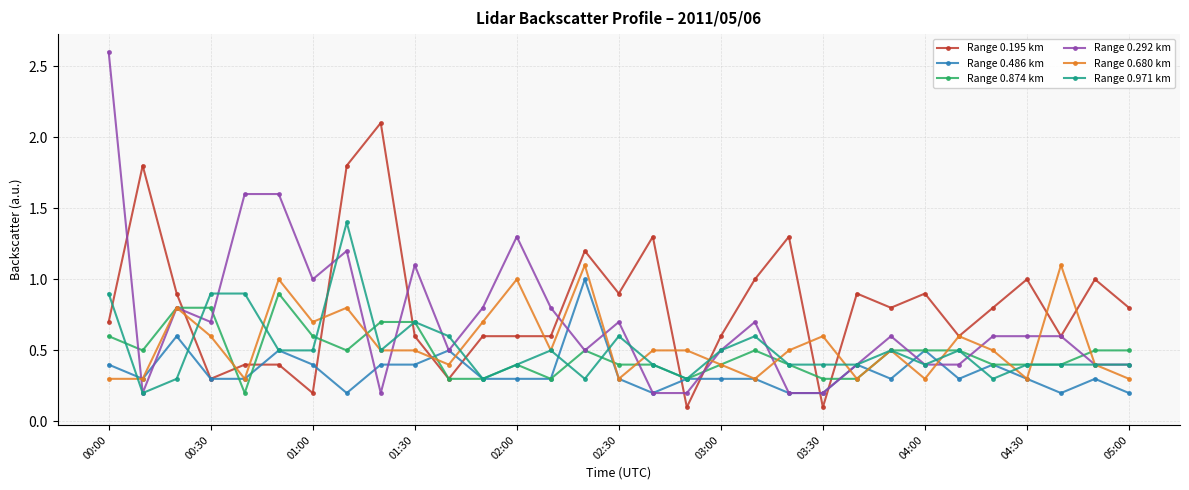

True or false: Range 0.971 km has more than 1 points higher than both neighbors.

True